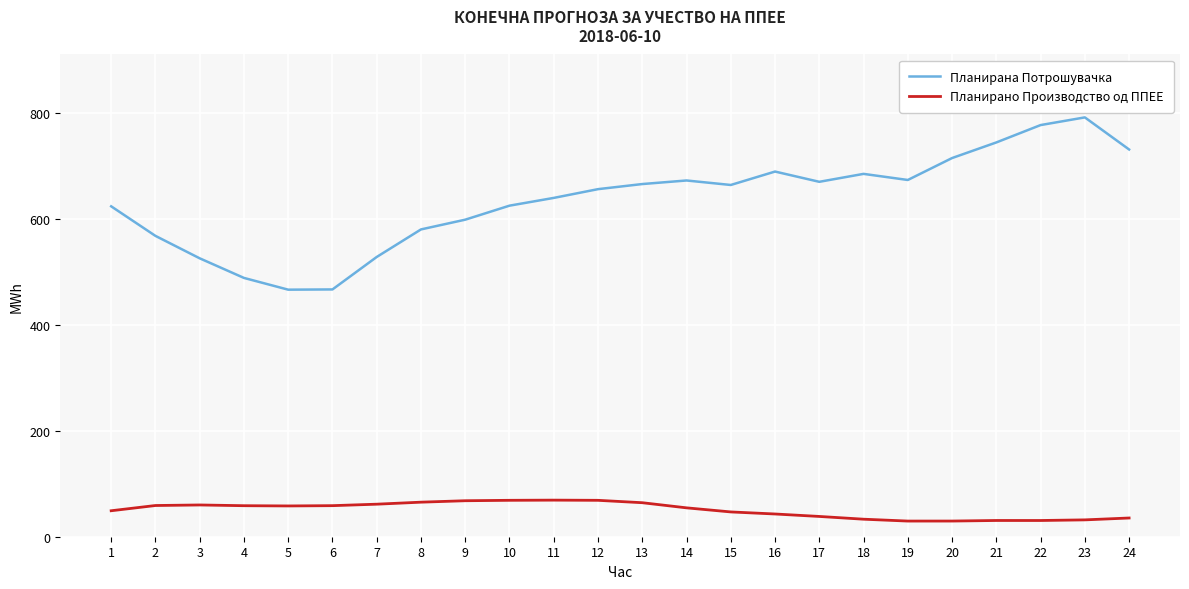

How many categories are shown in the chart?

24